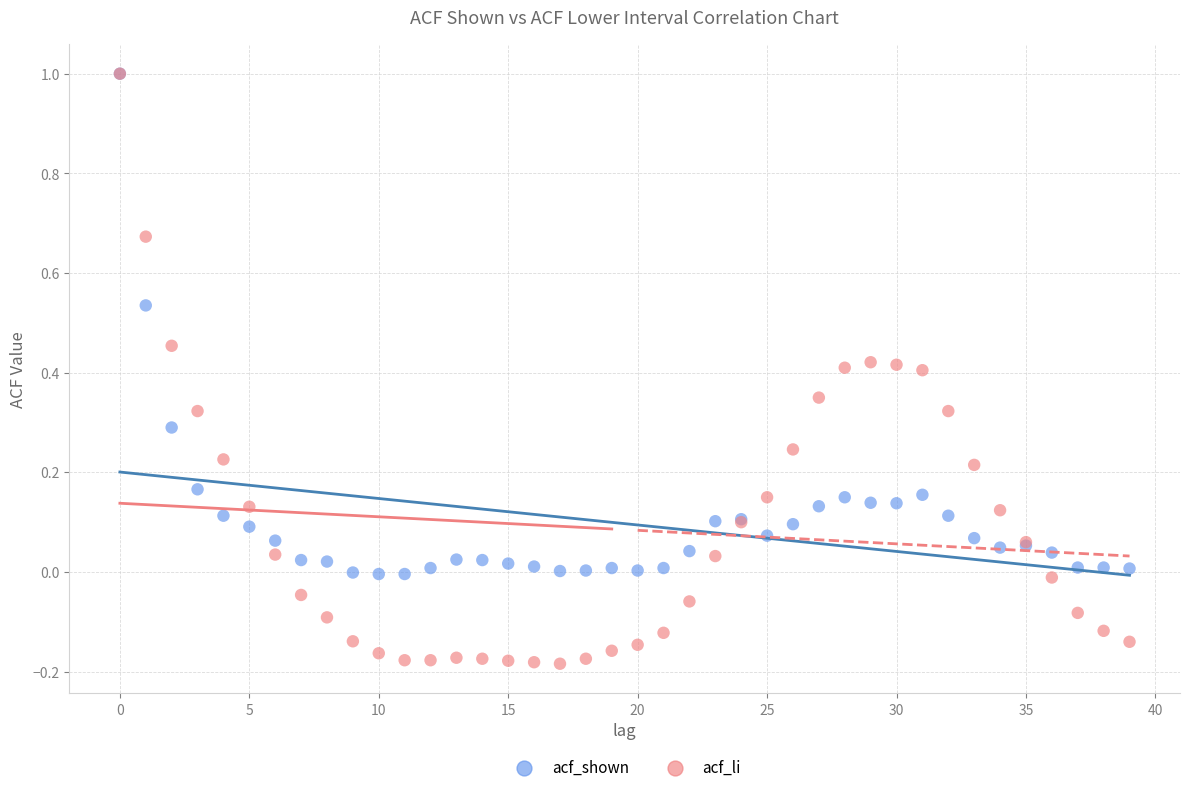

Which series contains the lowest Y value?

acf_li